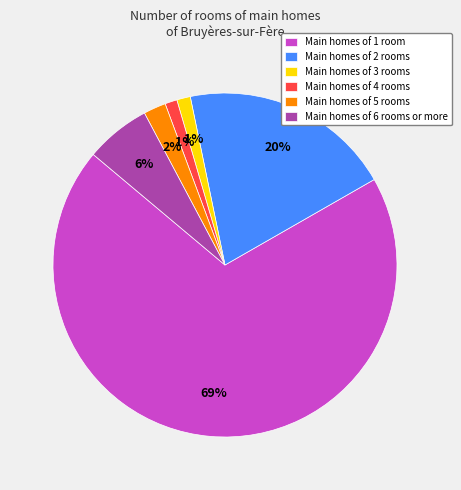

Which category accounts for the majority?

Main homes of 1 room